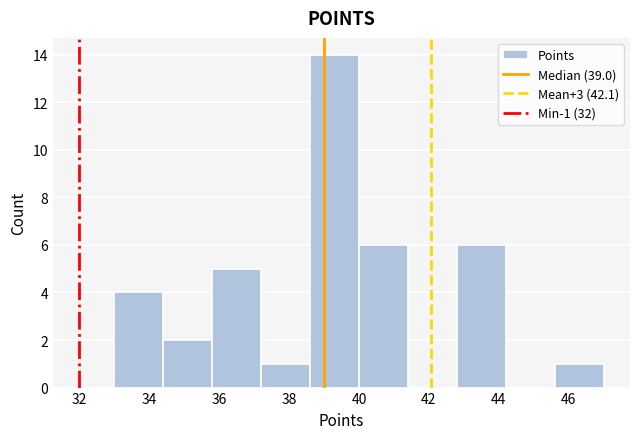

Which range on the x-axis has the tallest bar?

38.6 to 40.0